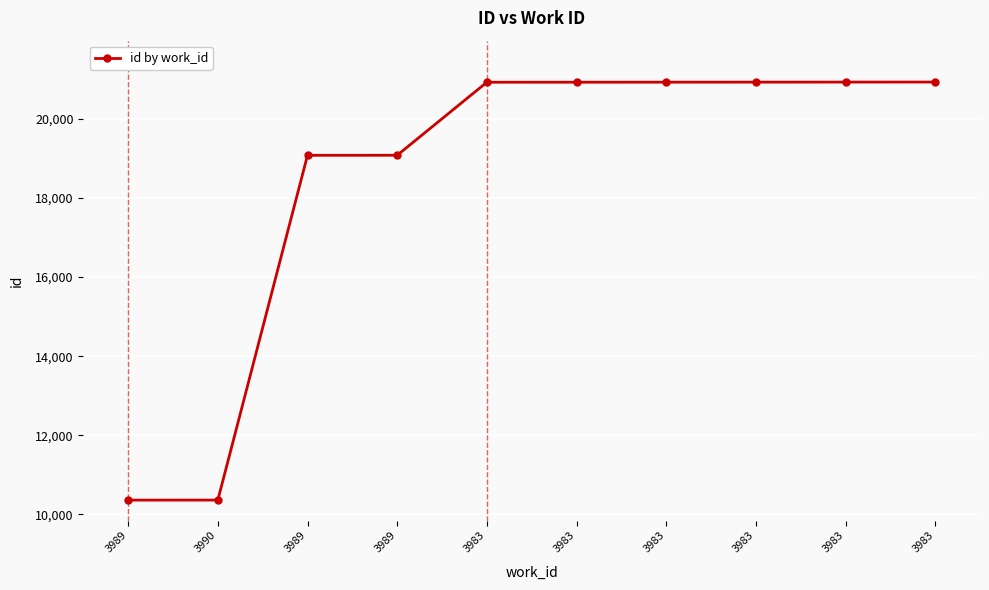

What is the average value?

18447